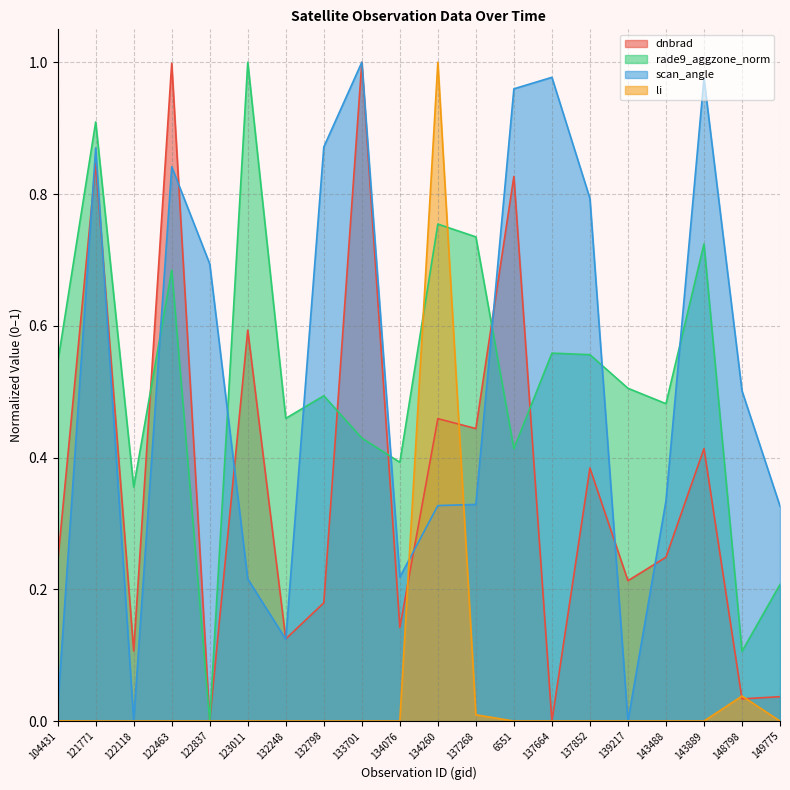

Reading left to right, list all the values displayed in this chart.

dnbrad: 0.2	0.8	0.1	1.0	0.0	0.6	0.1	0.2	1.0	0.1	0.5	0.4	0.8	0.0	0.4	0.2	0.2	0.4	0.0	0.0
rade9_aggzone_norm: 0.5	0.9	0.4	0.7	0.0	1.0	0.5	0.5	0.4	0.4	0.8	0.7	0.4	0.6	0.6	0.5	0.5	0.7	0.1	0.2
scan_angle: 0.0	0.9	0.0	0.8	0.7	0.2	0.1	0.9	1.0	0.2	0.3	0.3	1.0	1.0	0.8	0.0	0.3	1.0	0.5	0.3
li: 0.0	0.0	0.0	0.0	0.0	0.0	0.0	0.0	0.0	0.0	1.0	0.0	0.0	0.0	0.0	0.0	0.0	0.0	0.0	0.0